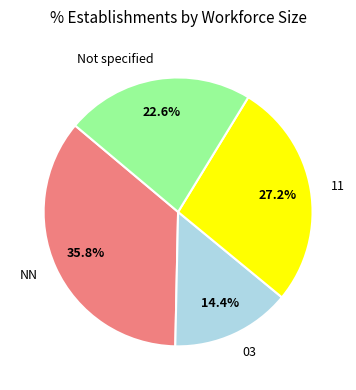

Which slice is the largest?

NN